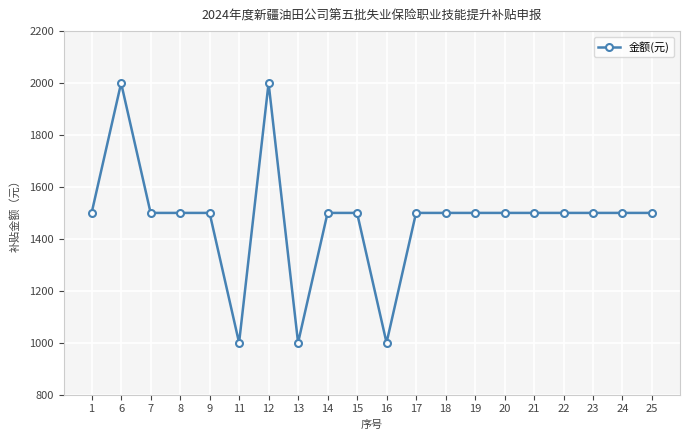

Is this an area chart (filled region under the line)?

No